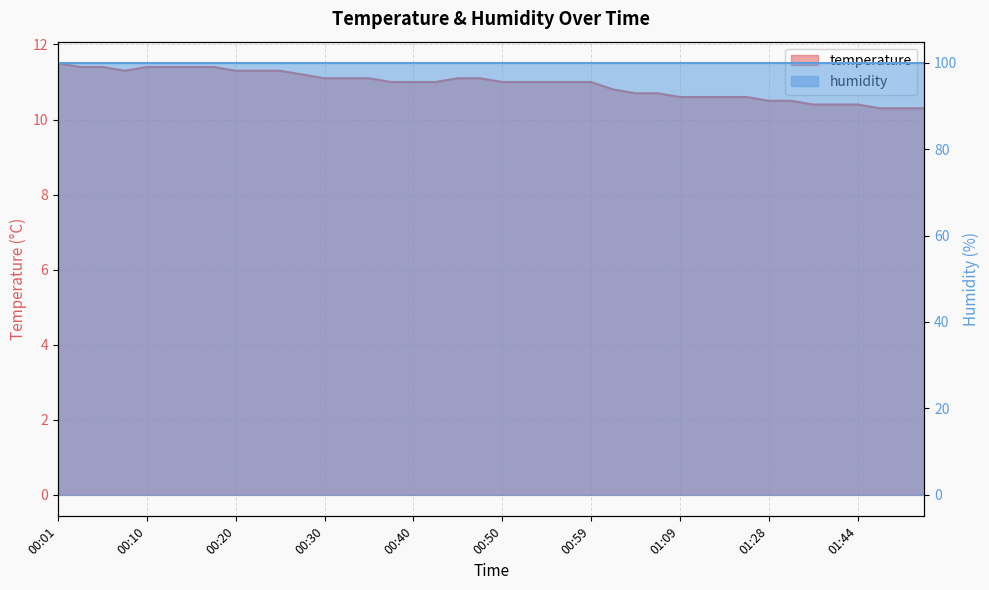

Which label corresponds to the largest value in the chart?

00:01